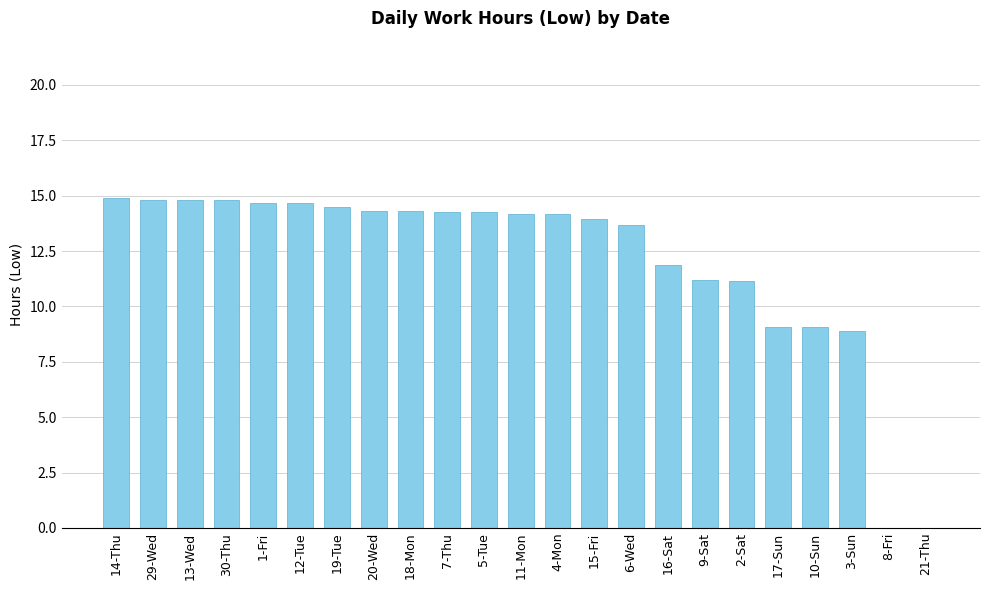

What is the change in value from 4-Mon to 2-Sat?

-3.0